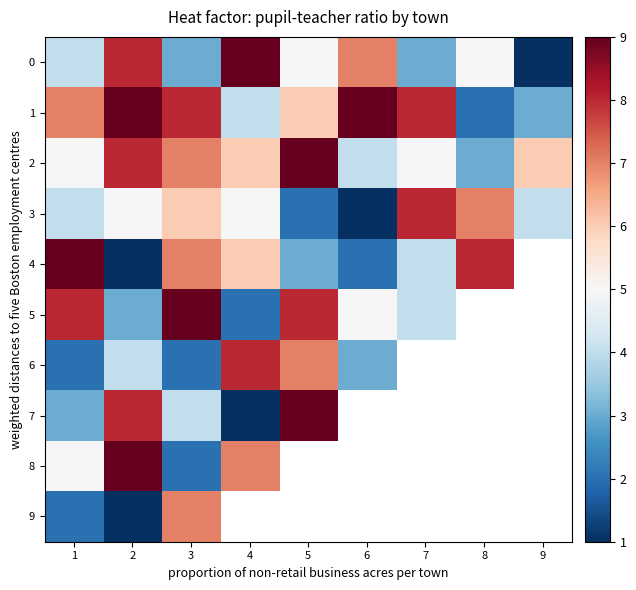

Is it true that 4 equals 1.7 at 8?

False